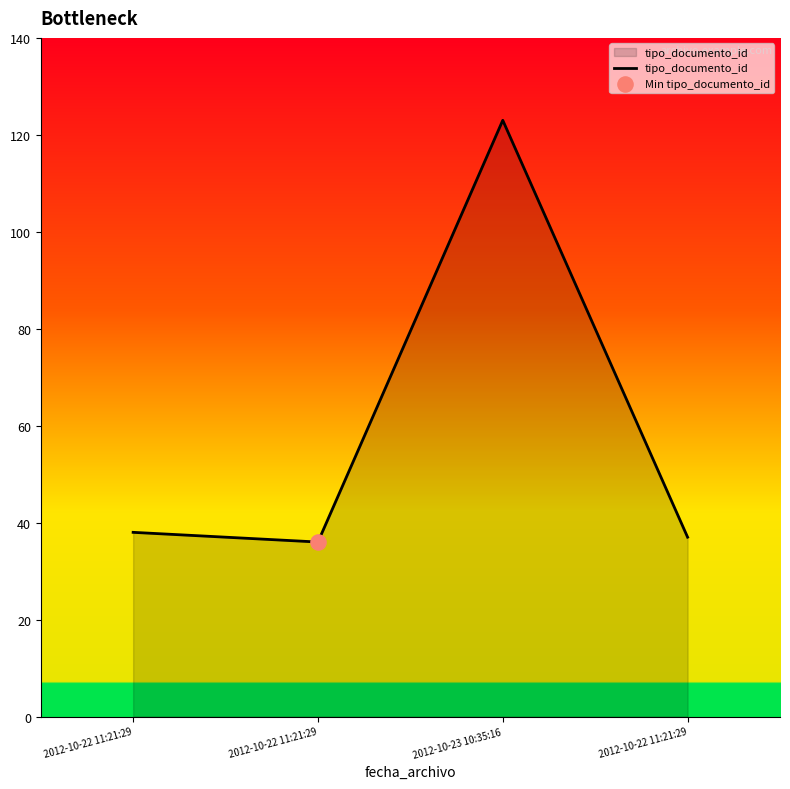

What is the change in value from 2012-10-22 11:21:29 to 2012-10-23 10:35:16?

+87